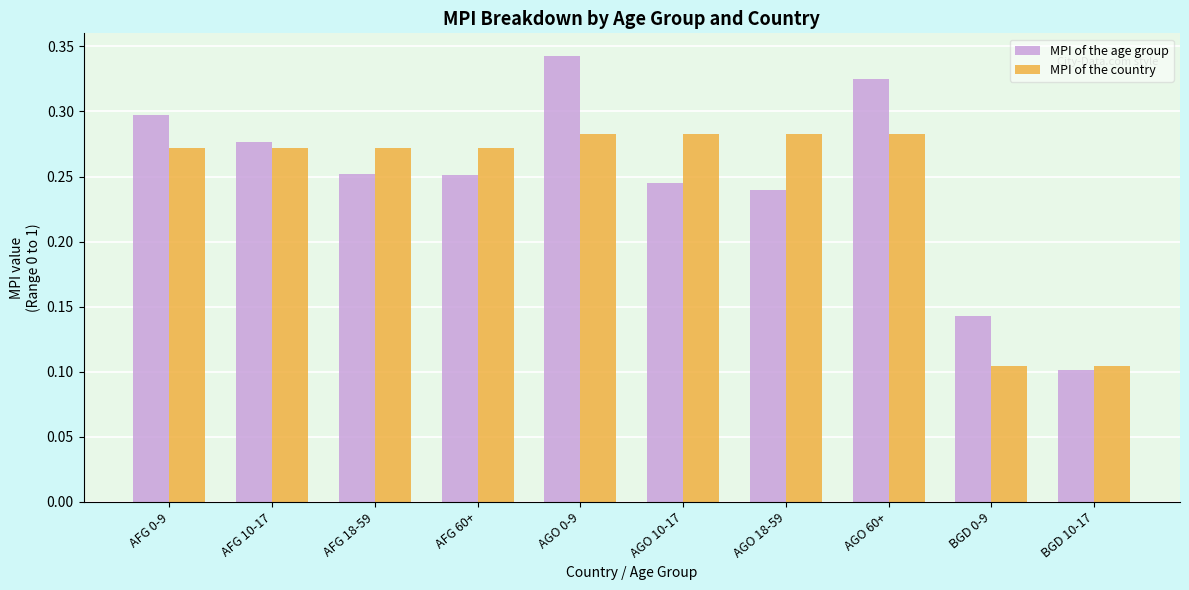

Is it true that MPI of the age group equals 0.1 at AGO 60+?

False